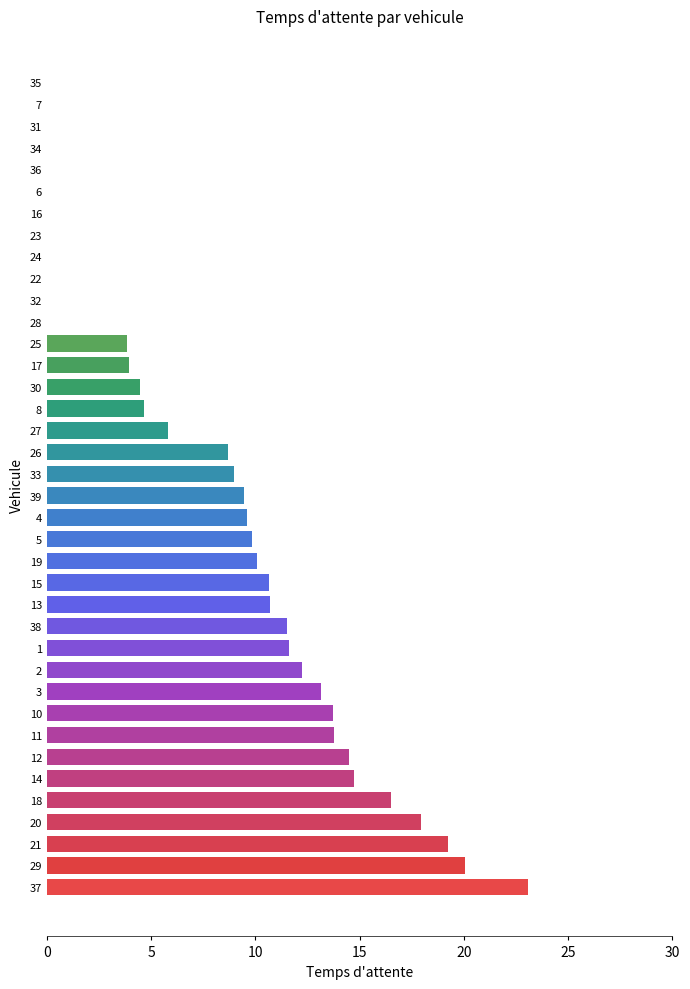

What is the average value?

8.0